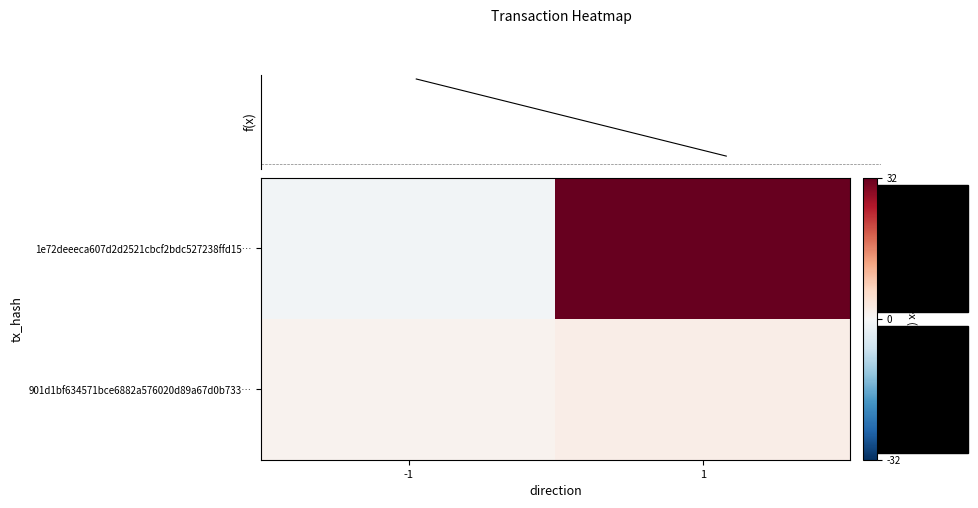

What is the smallest value displayed?

-1